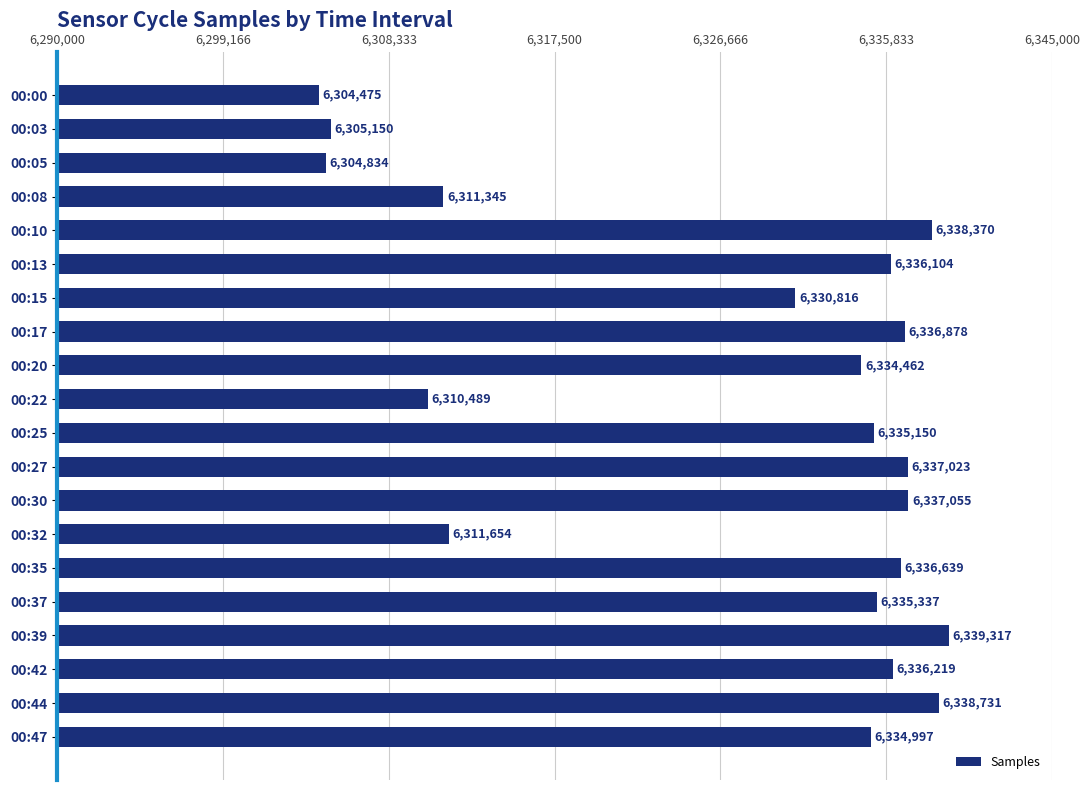

What is the minimum value shown in the chart?

6304475